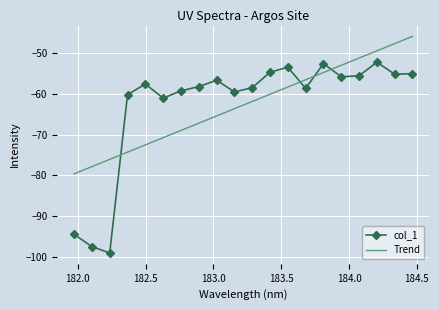

What is the difference between the maximum and minimum values in the col_1 series?

46.8